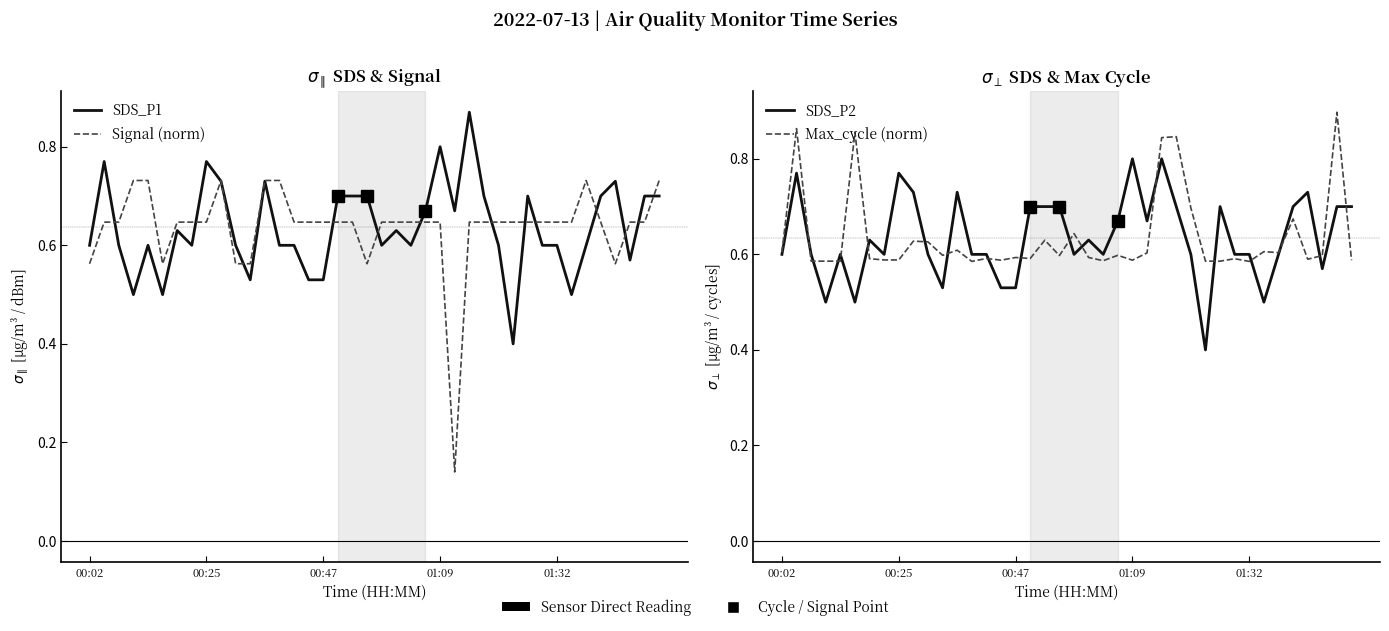

At 01:32, list the series in order from smallest to largest.

Max_cycle (norm), SDS_P1, SDS_P2, Signal (norm)